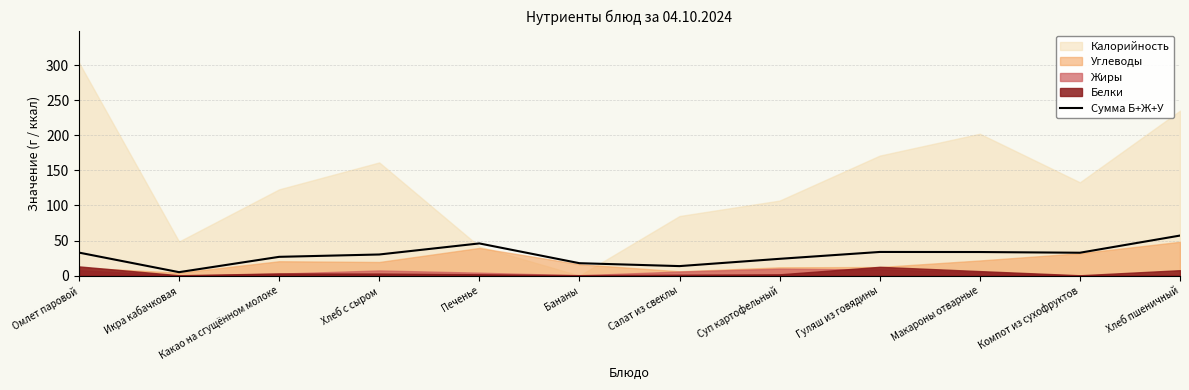

The chart shows a value of 3.9 at Бананы. True or false?

False